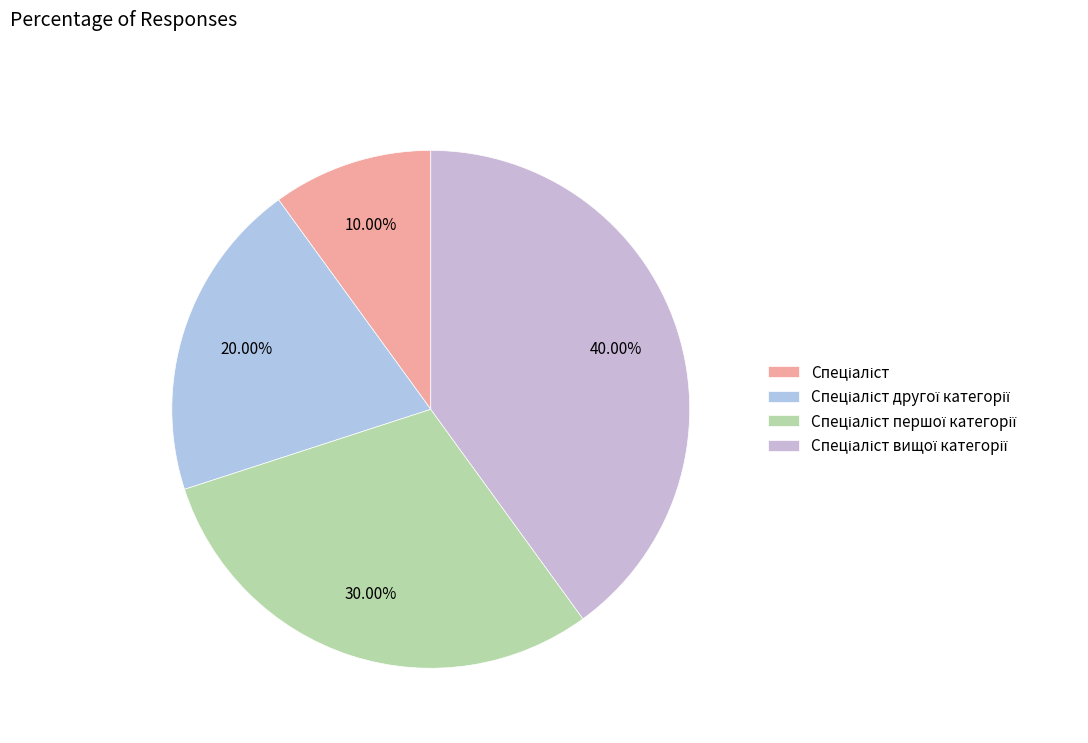

What is the smallest slice in the pie chart?

Спеціаліст